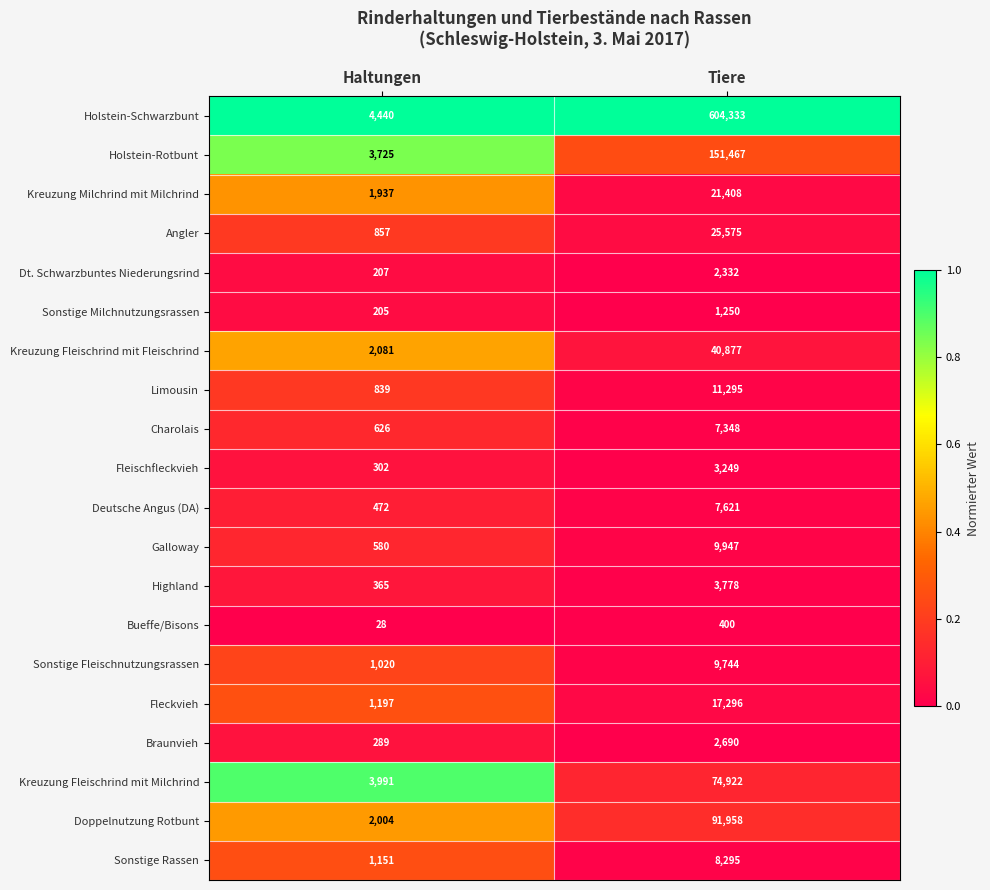

Between Haltungen and Tiere, which series saw the biggest shift?

Holstein-Schwarzbunt